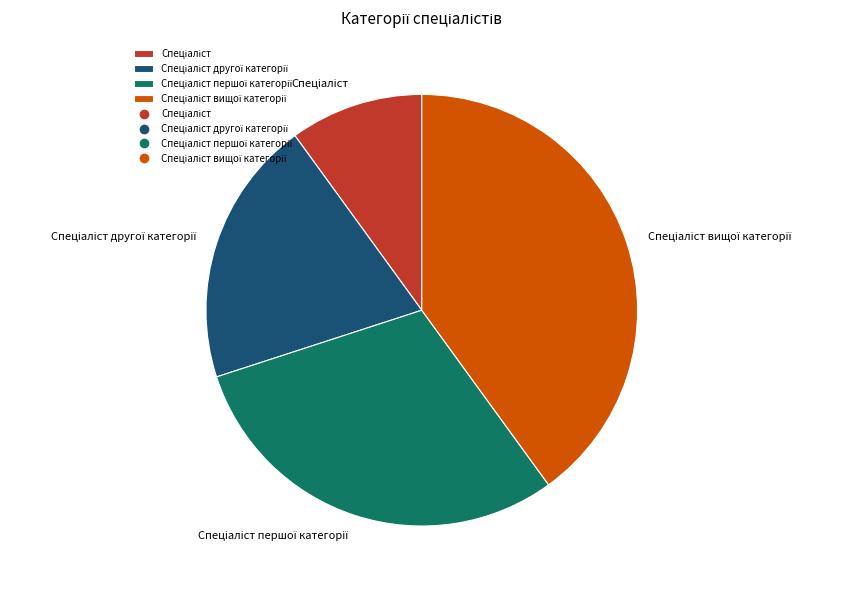

Does any single category account for the majority?

No